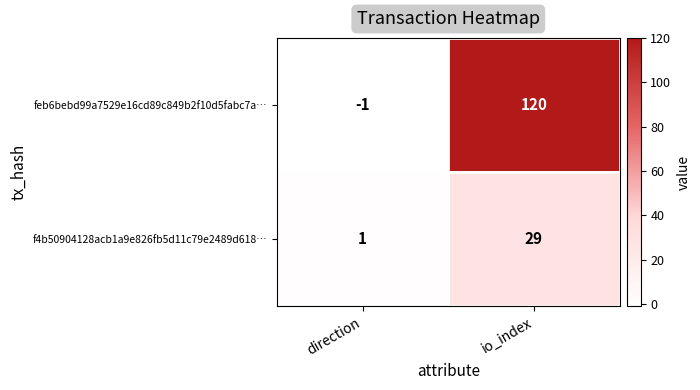

Between direction and io_index, which series saw the biggest shift?

feb6bebd99a7529e16cd89c849b2f10d5fabc7a…